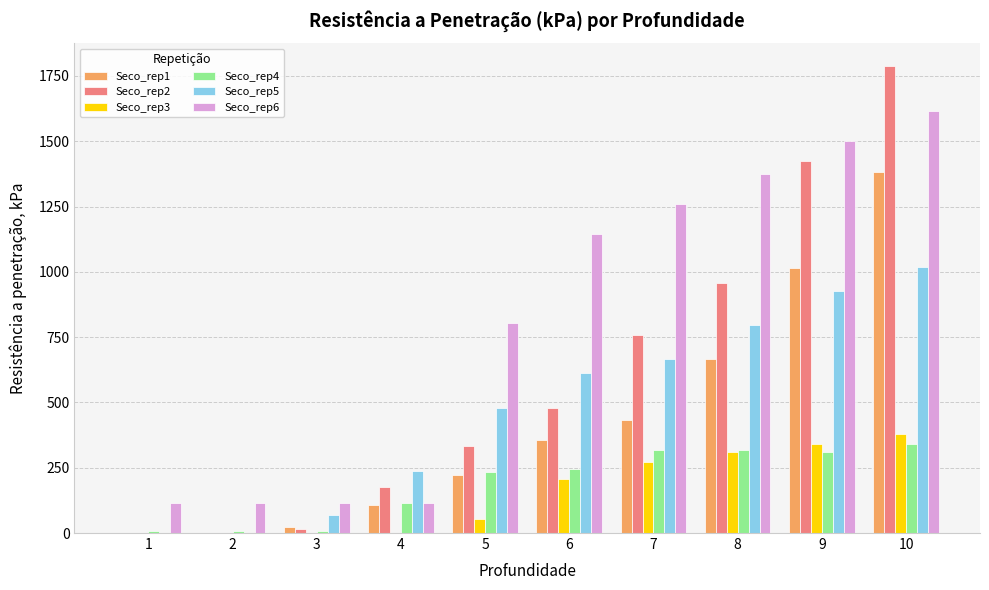

The value of Seco_rep6 at 4 is 116. True or false?

True